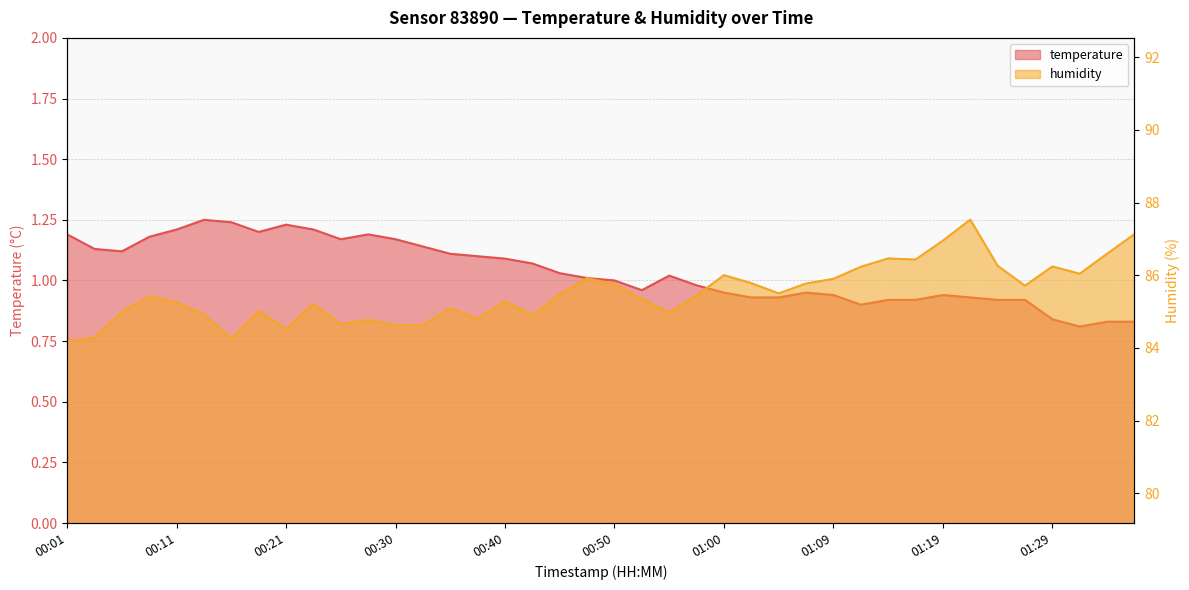

How many lines are shown in the chart?

2